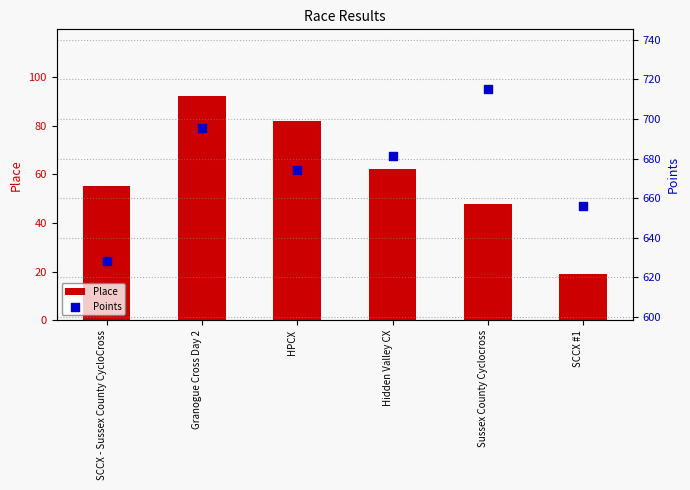

What is the total value across all series at HPCX?

756.3